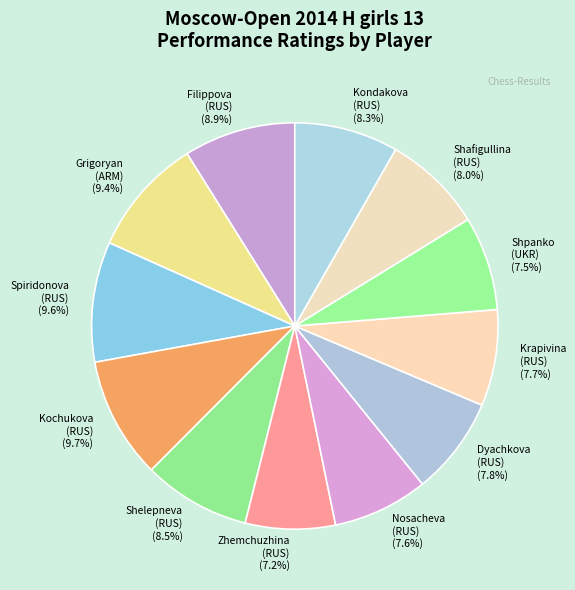

Does any single category account for the majority?

No